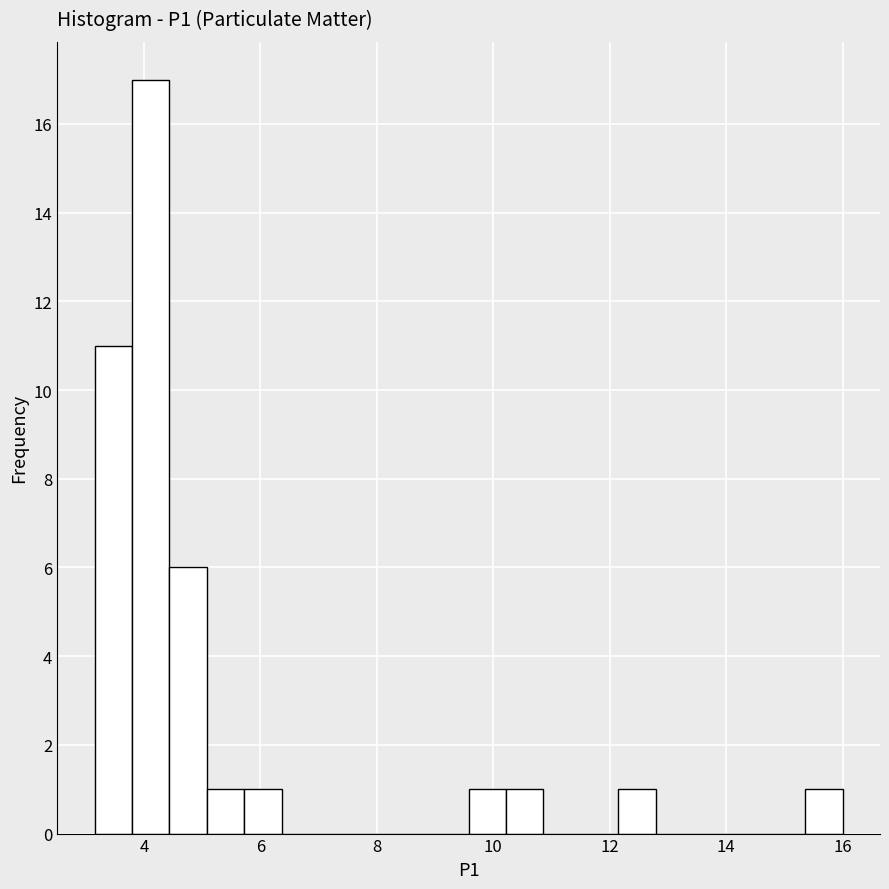

Read against the x-axis, roughly where is the centre of the tallest bar?

4.2